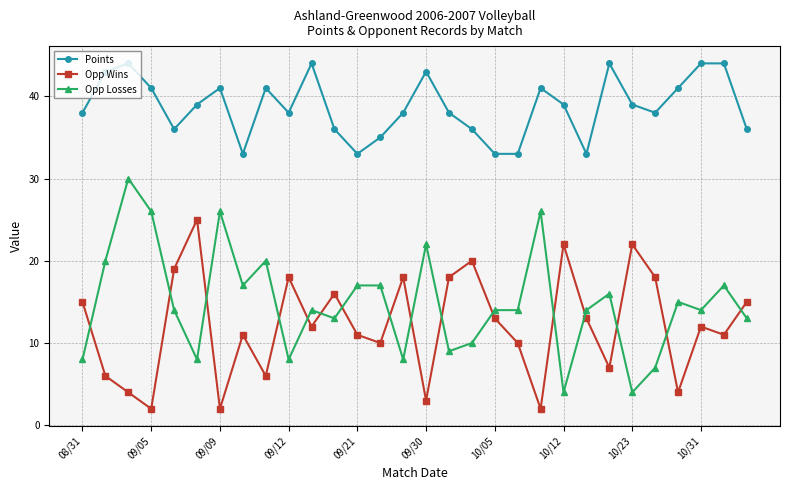

What is the maximum value shown in the chart?

44